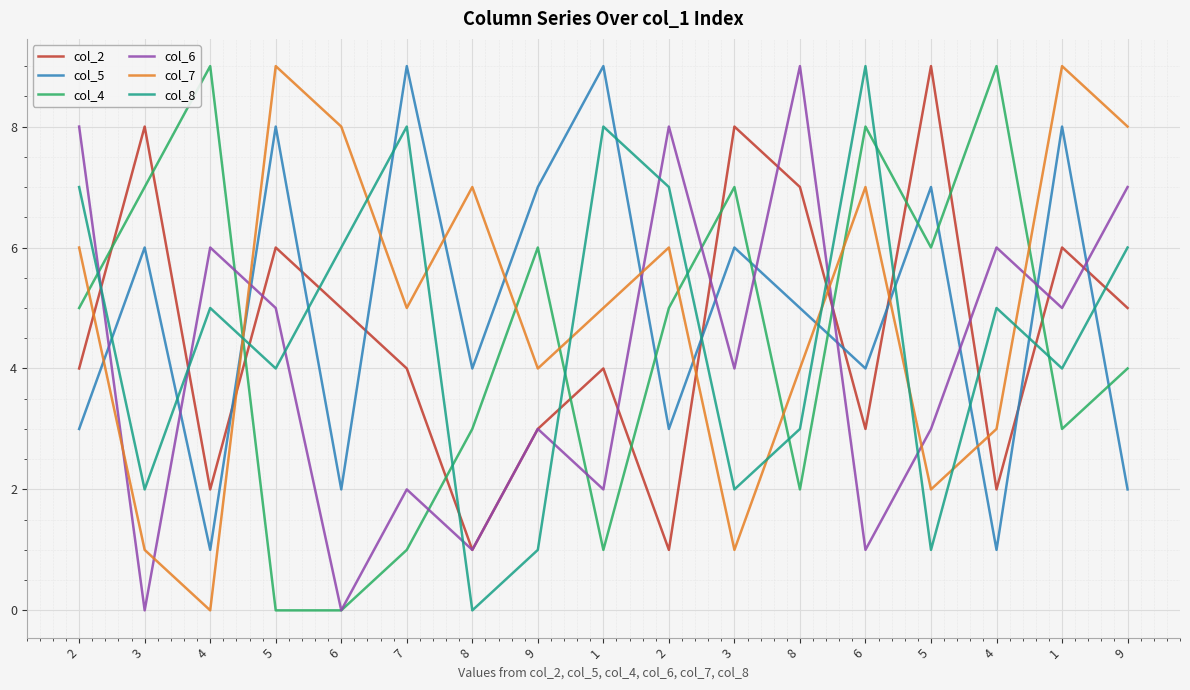

What is the difference between the highest and lowest values at 4?

9